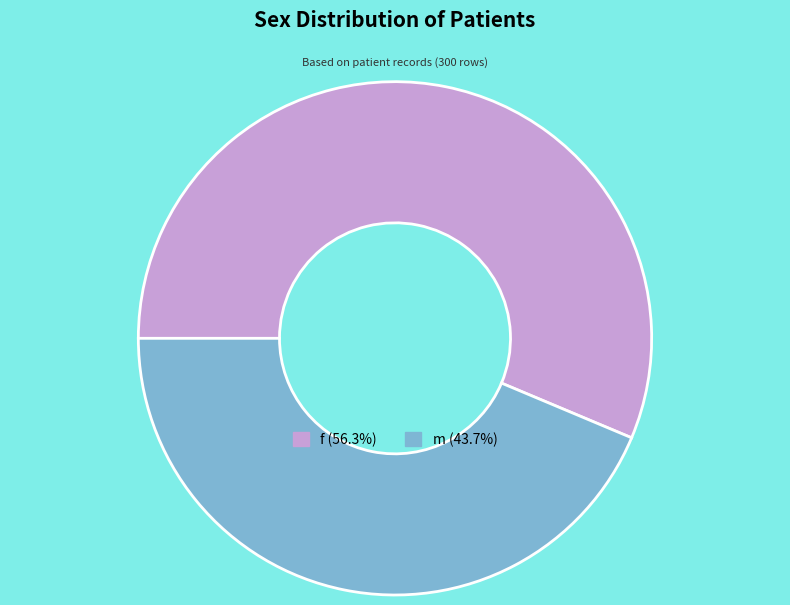

What is the ratio of the value at m (43.7%) to the value at f (56.3%)?

0.8